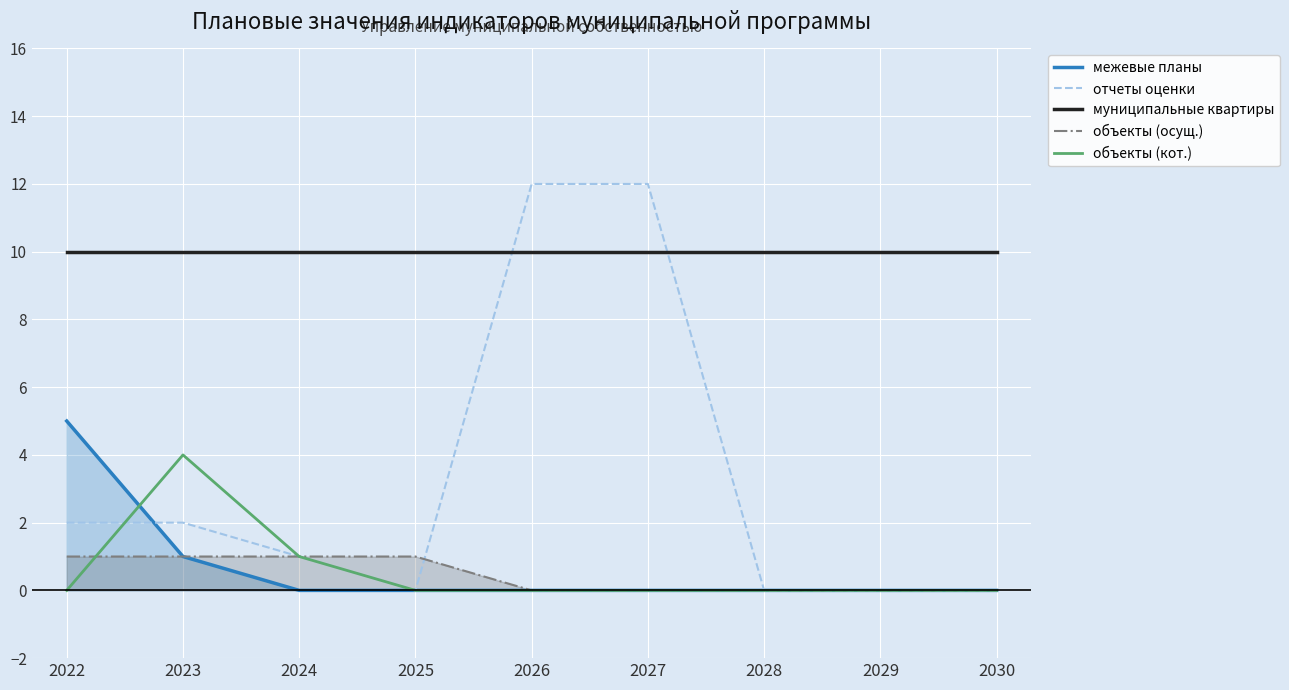

Does the chart display data point markers on the line(s)?

No